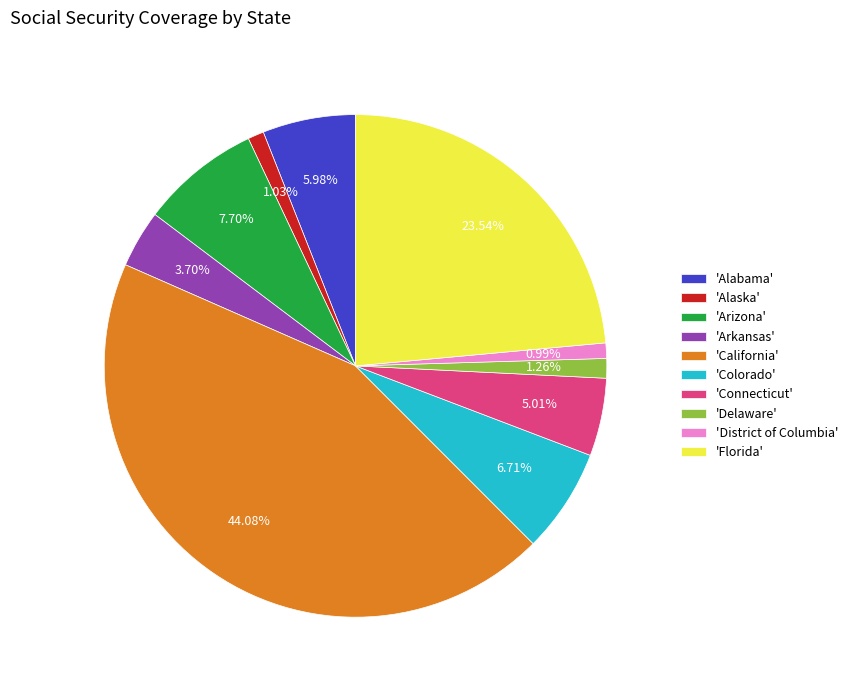

Which slice is the largest?

'California'